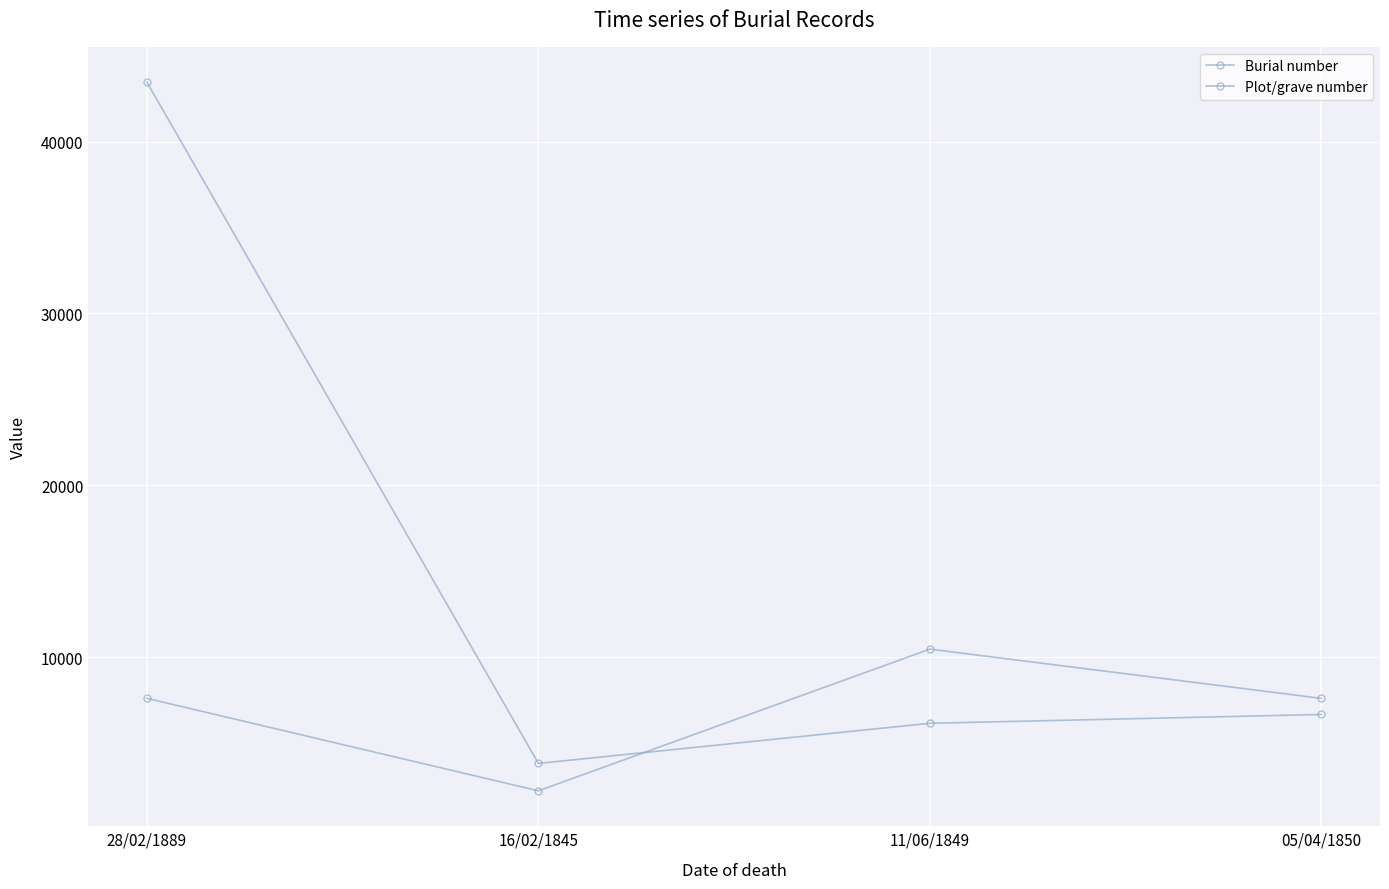

Reading left to right, extract all data points from this chart.

Burial number: 43456	3807	6143	6656
Plot/grave number: 7594	2212	10460	7594